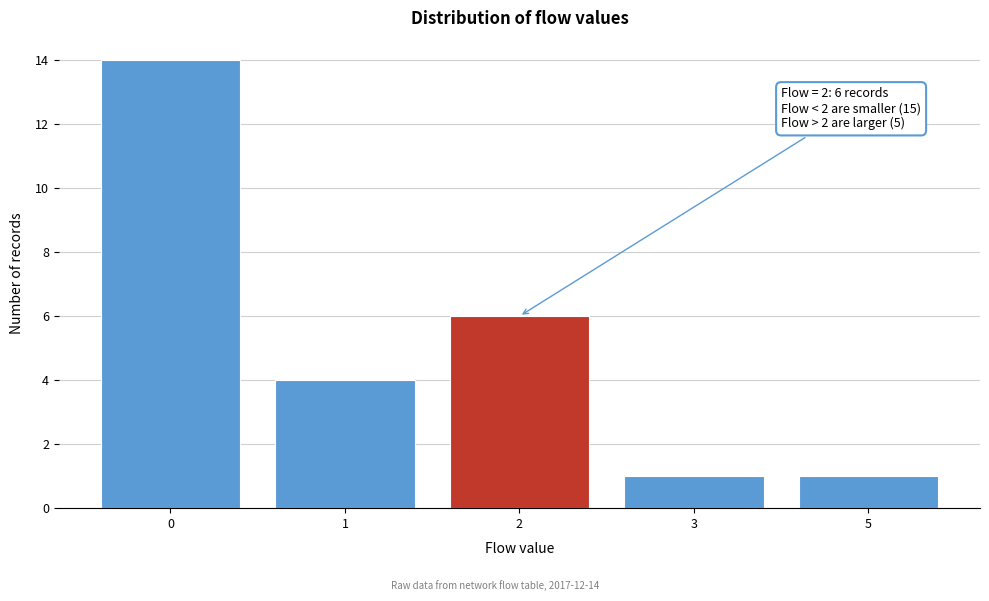

Reading left to right, list all the values displayed in this chart.

14	4	6	1	1